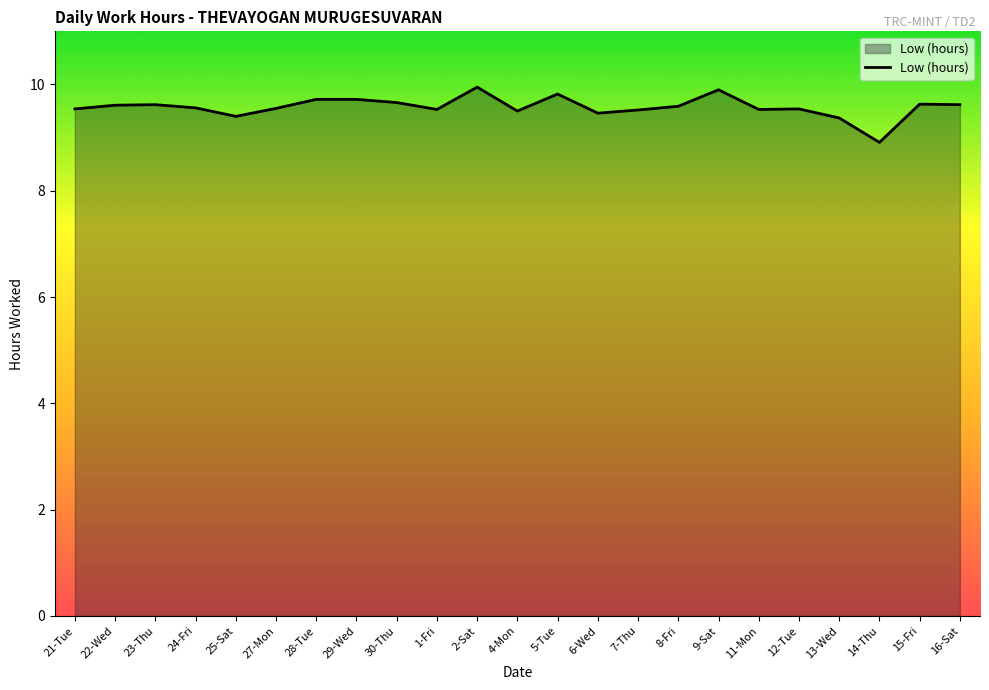

How many categories are shown in the chart?

23